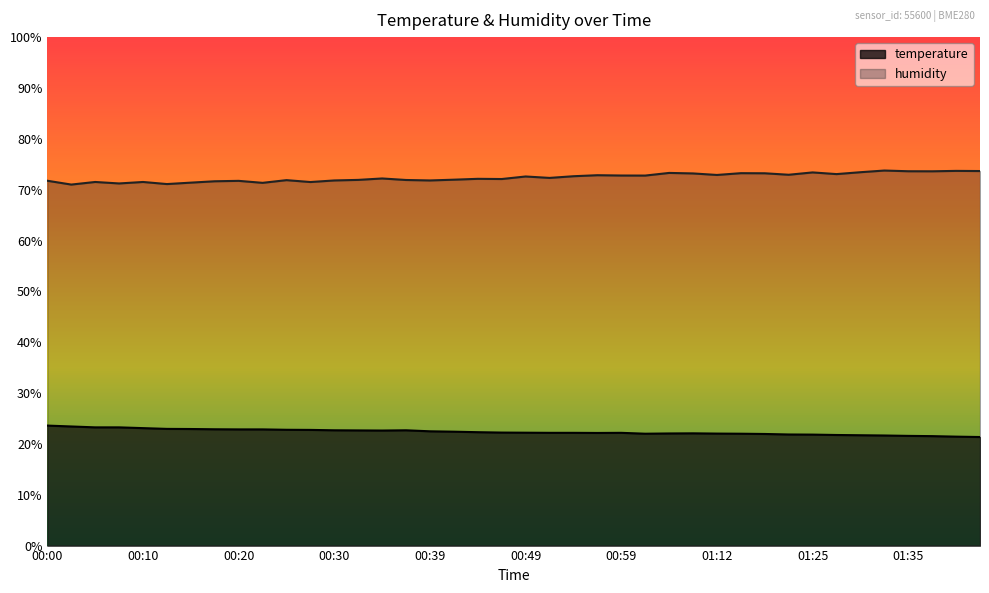

Which series changed the most between 00:10 and 00:59?

humidity